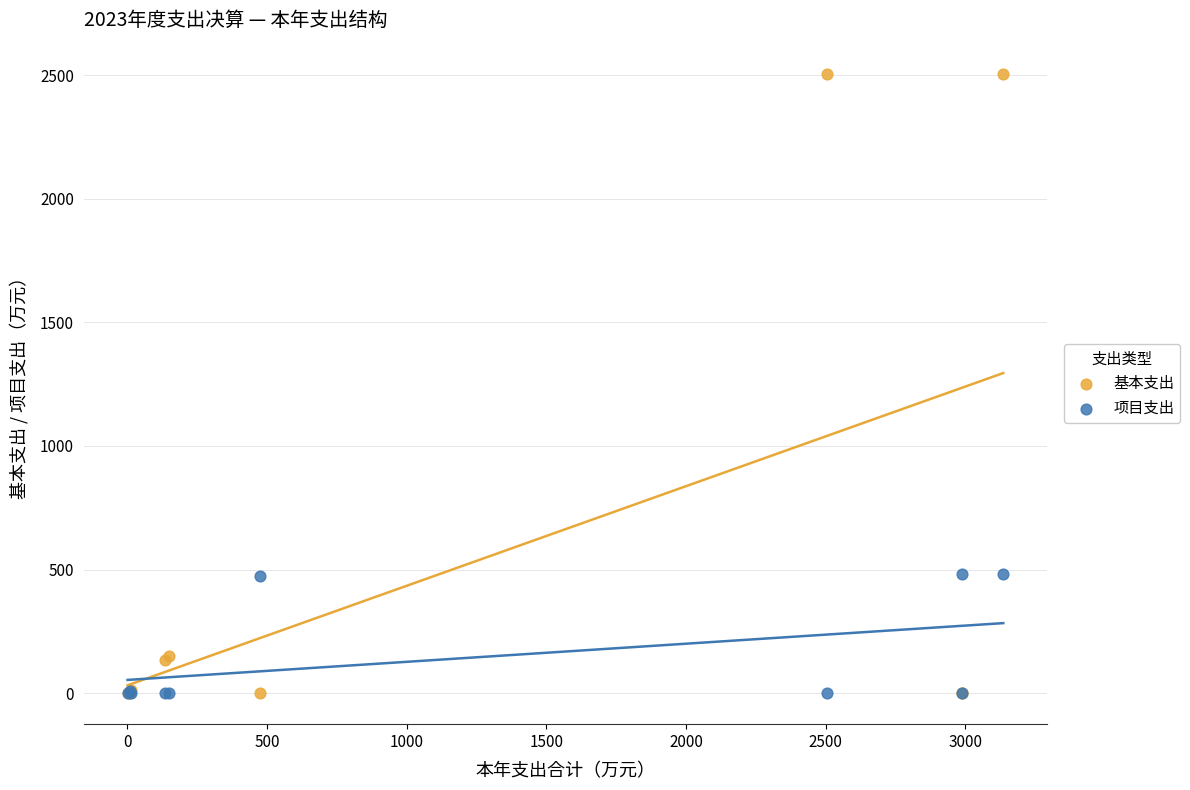

What are all the series names shown in the legend?

基本支出, 项目支出